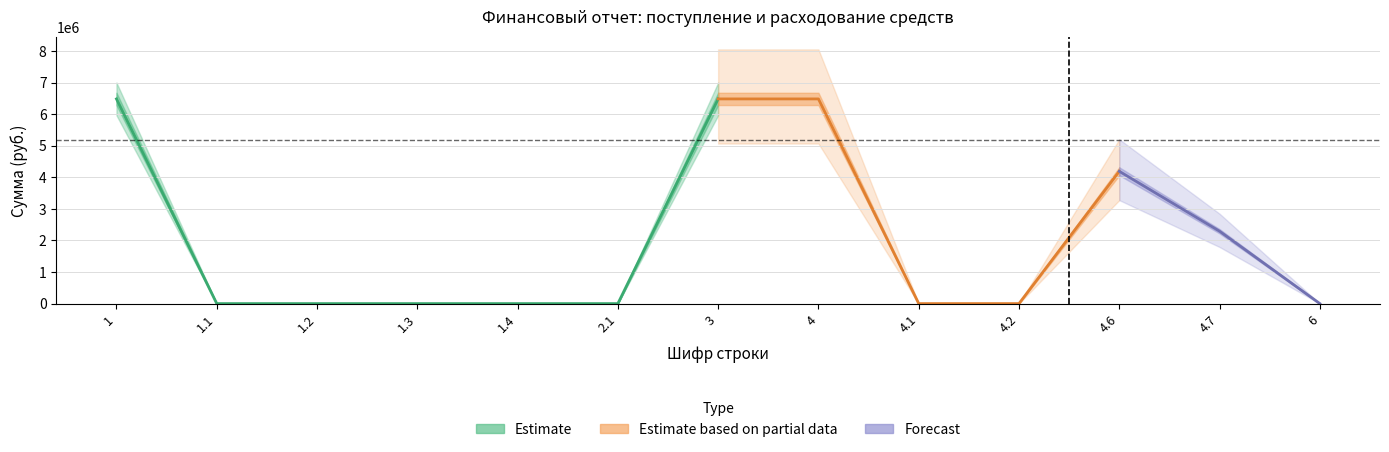

The Израсходовано средств series shows 6480749.0 at 3. True or false?

True